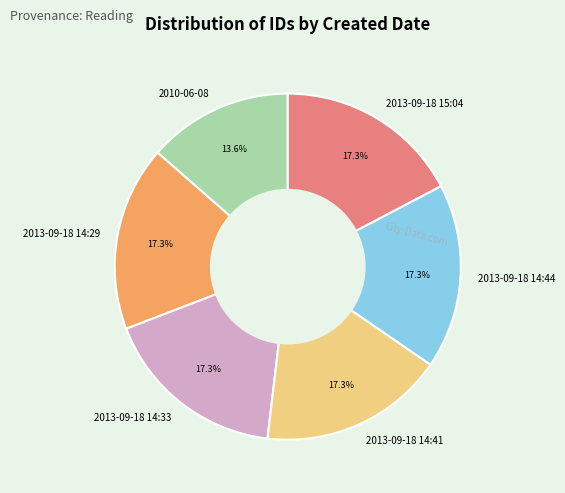

Does 2013-09-18 14:29 represent more than half of the total?

No